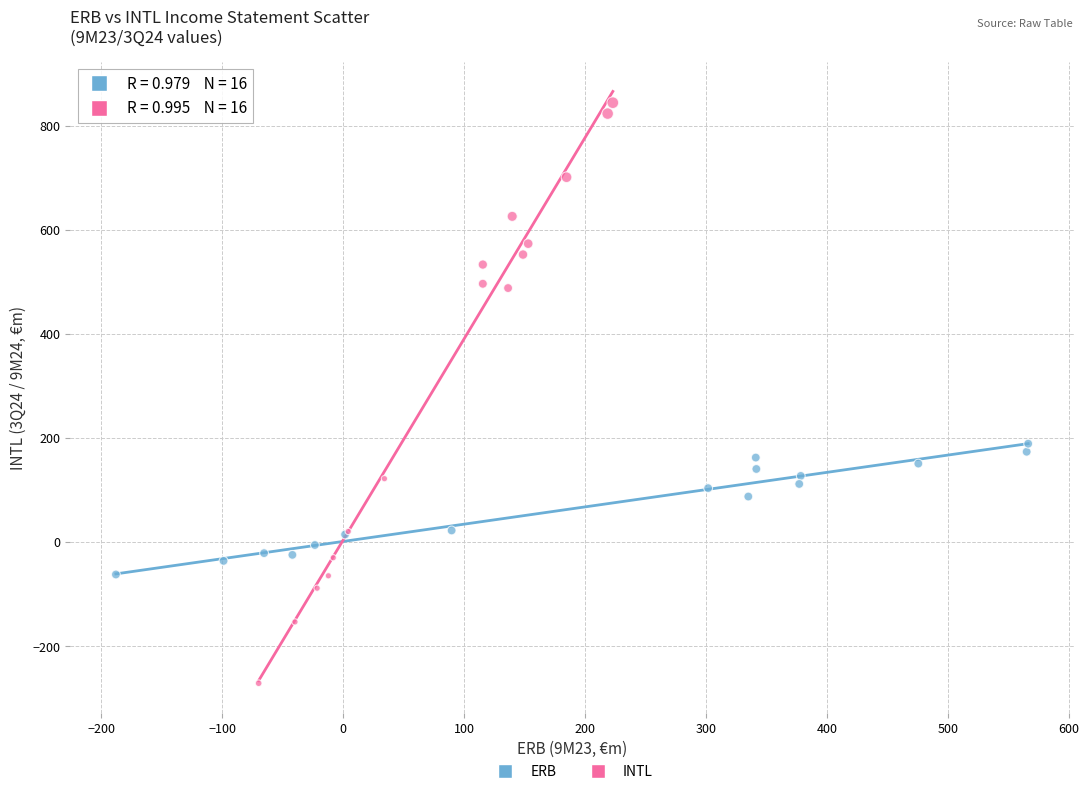

Which series has the largest Y range (max minus min)?

INTL